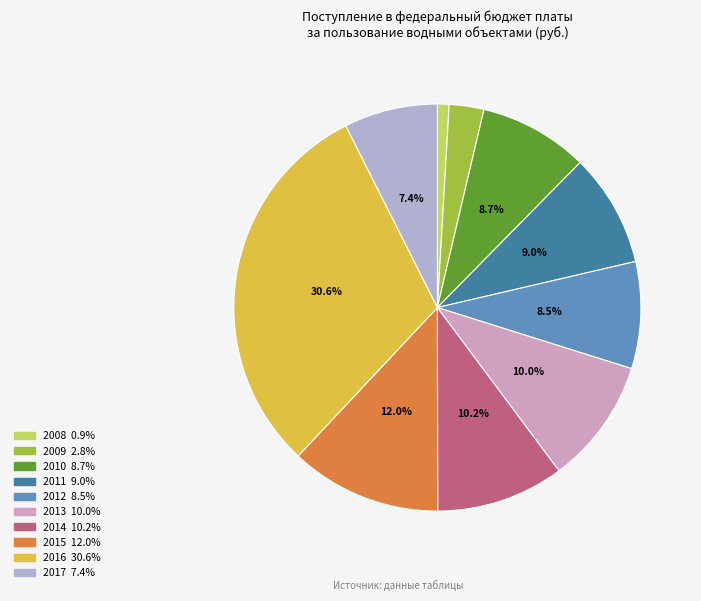

Is 2011 the majority of the pie?

No